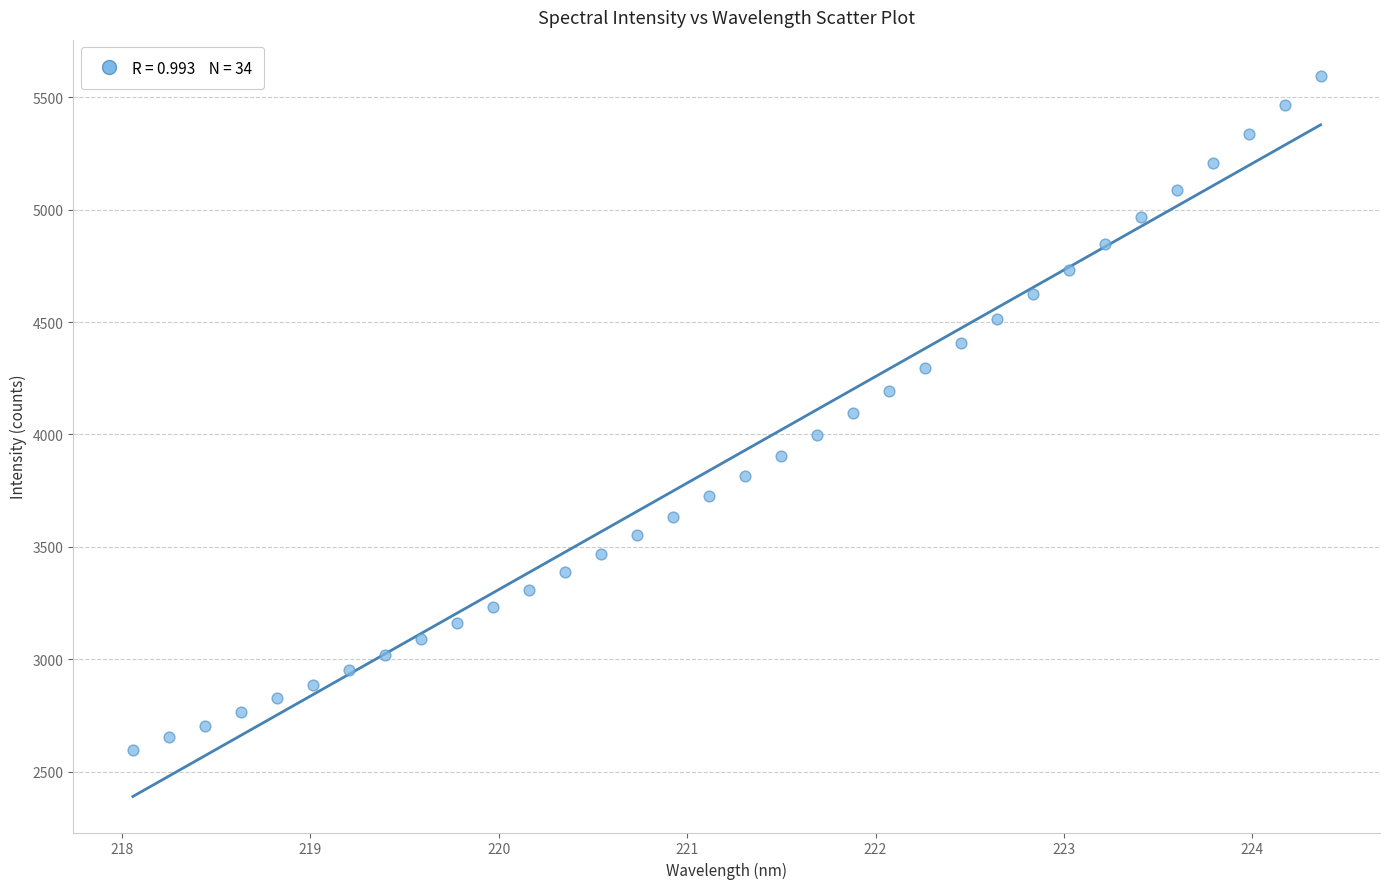

What is the range of X values (max minus min)?

6.3